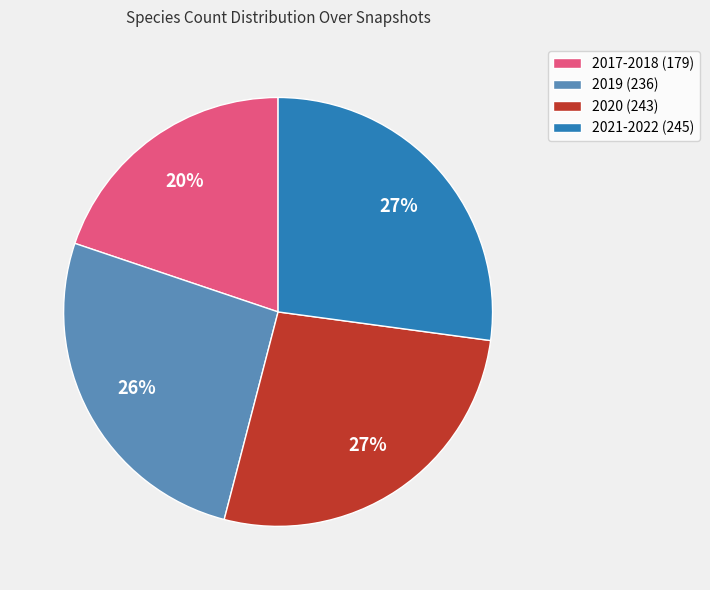

Do 2017-2018 (179) and 2019 (236) together represent more than half of the pie?

No